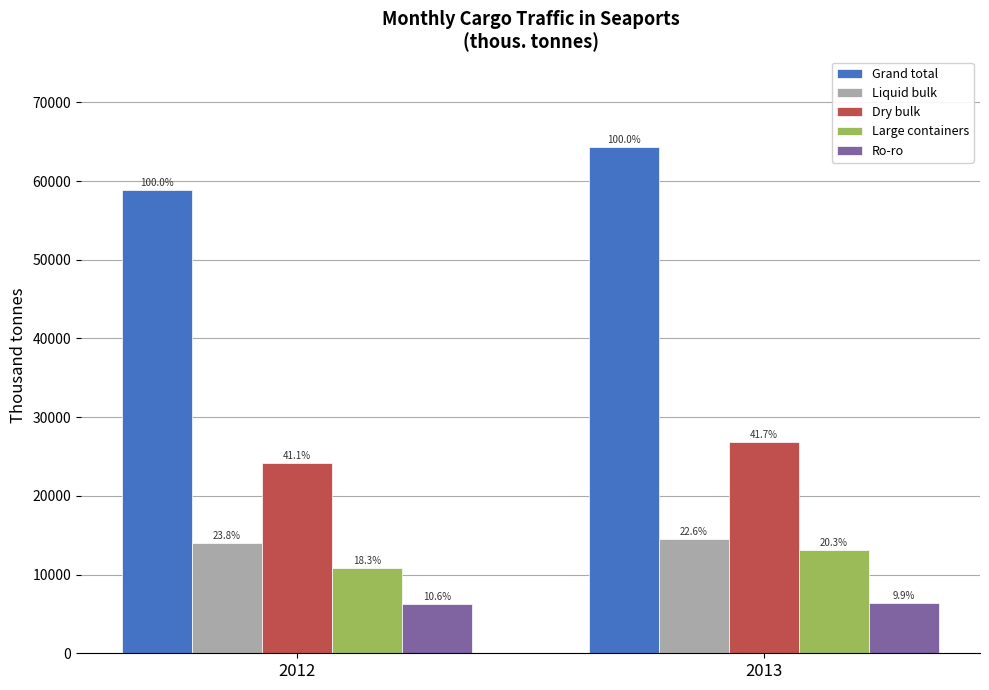

How many bars are there in total?

10